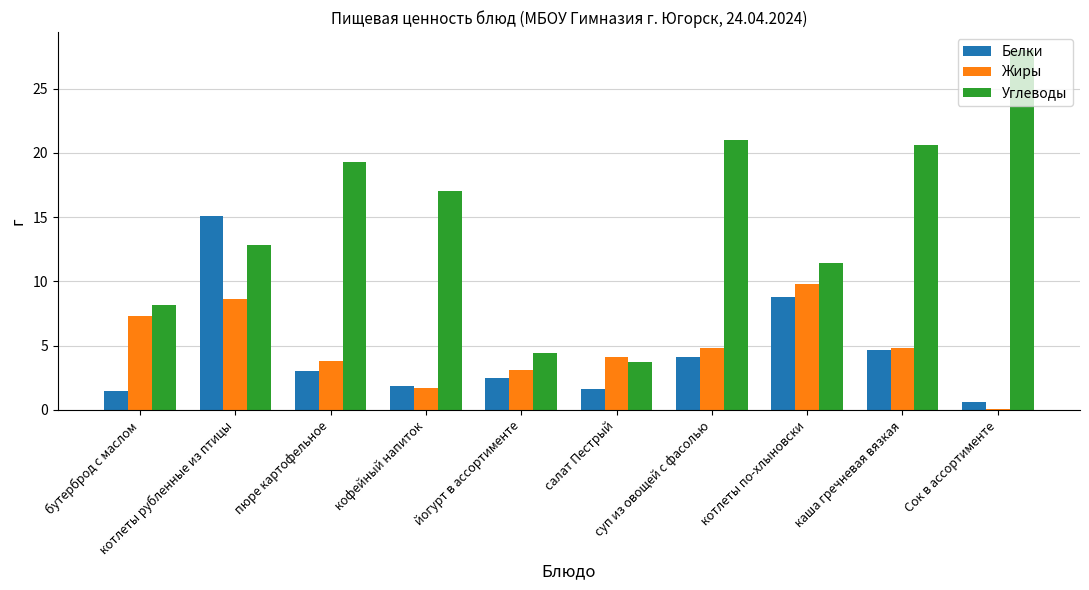

What is the label of the 6th bar from the right?

йогурт в ассортименте